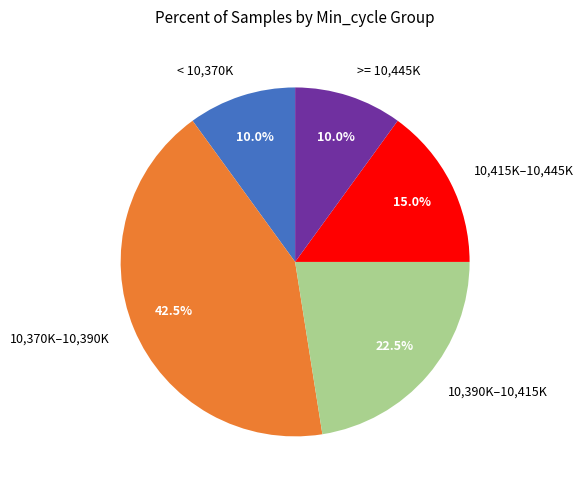

Combined, do 10,415K–10,445K and >= 10,445K account for over 50%?

No